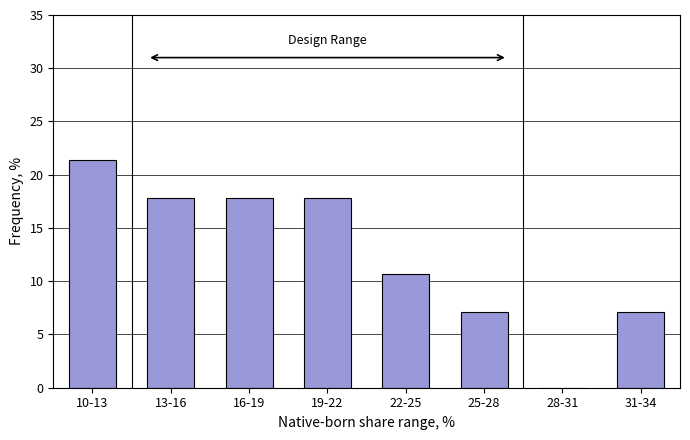

Reading left to right, what are all the values shown in this chart?

10-13=21.4	13-16=17.9	16-19=17.9	19-22=17.9	22-25=10.7	25-28=7.1	28-31=0.0	31-34=7.1